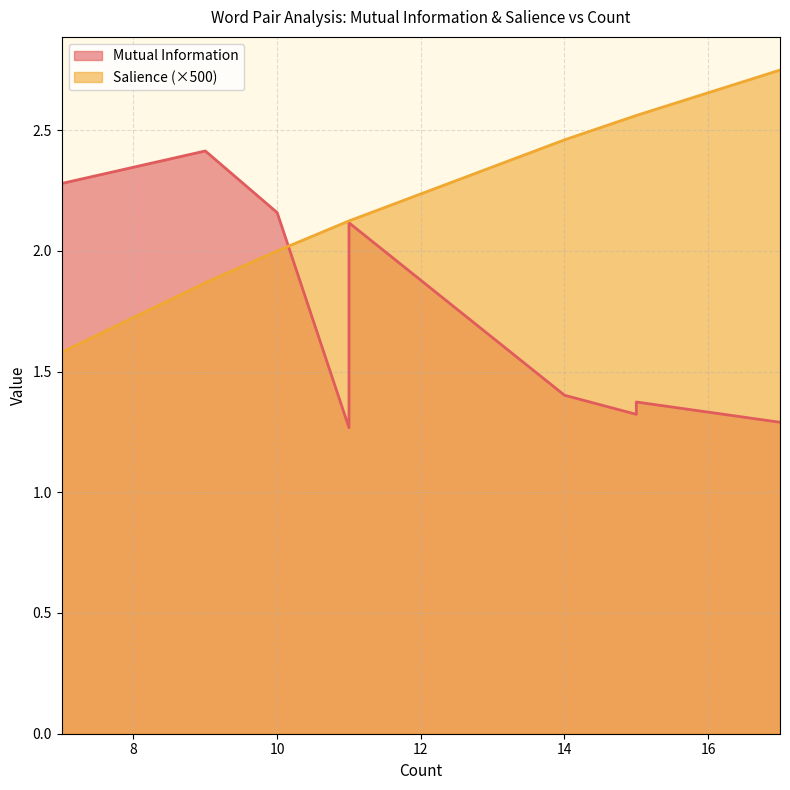

How many lines are shown in the chart?

2